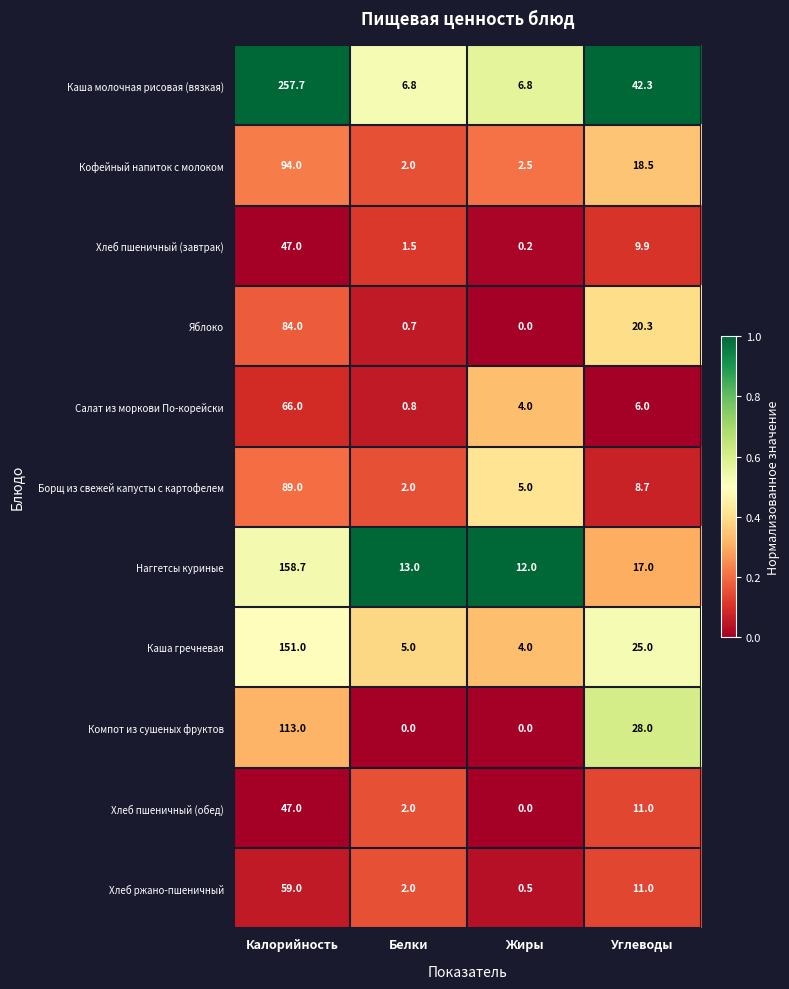

What is the difference between the Компот из сушеных фруктов values at Калорийность and Углеводы?

85.0